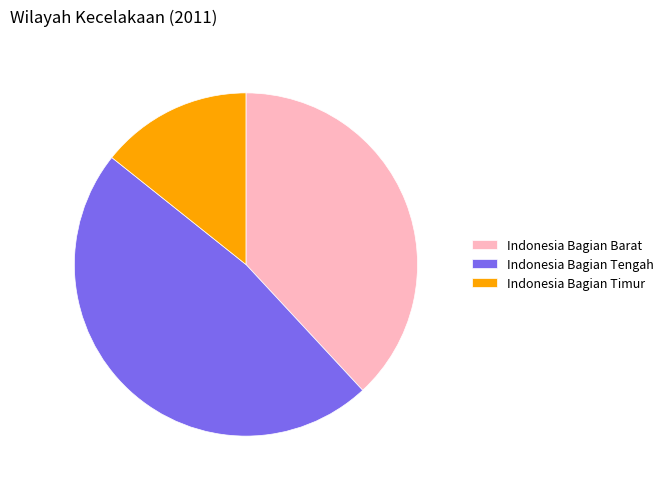

Is Indonesia Bagian Timur the majority of the pie?

No